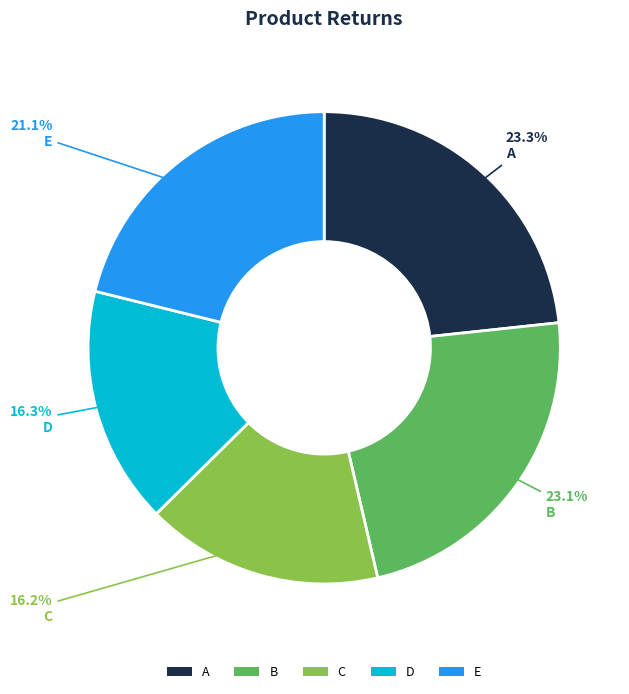

To the nearest percent, what is the difference between the A and D slice percentages?

7%